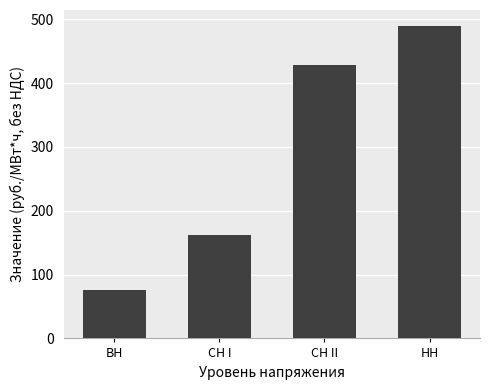

How many data points are less than 428?

2